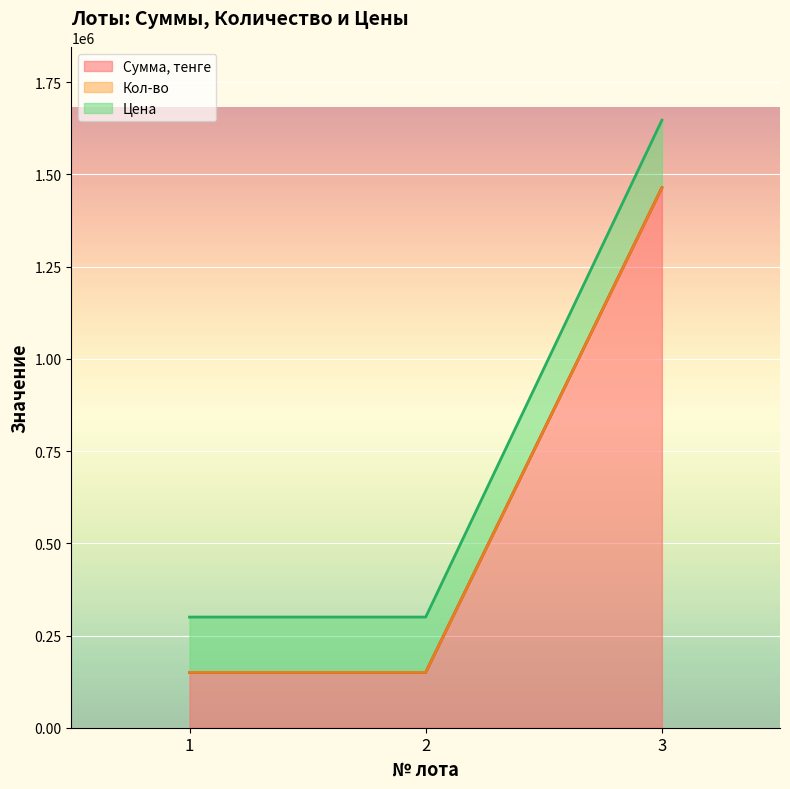

What is the value of the Цена point at the 2nd from the left?

300001